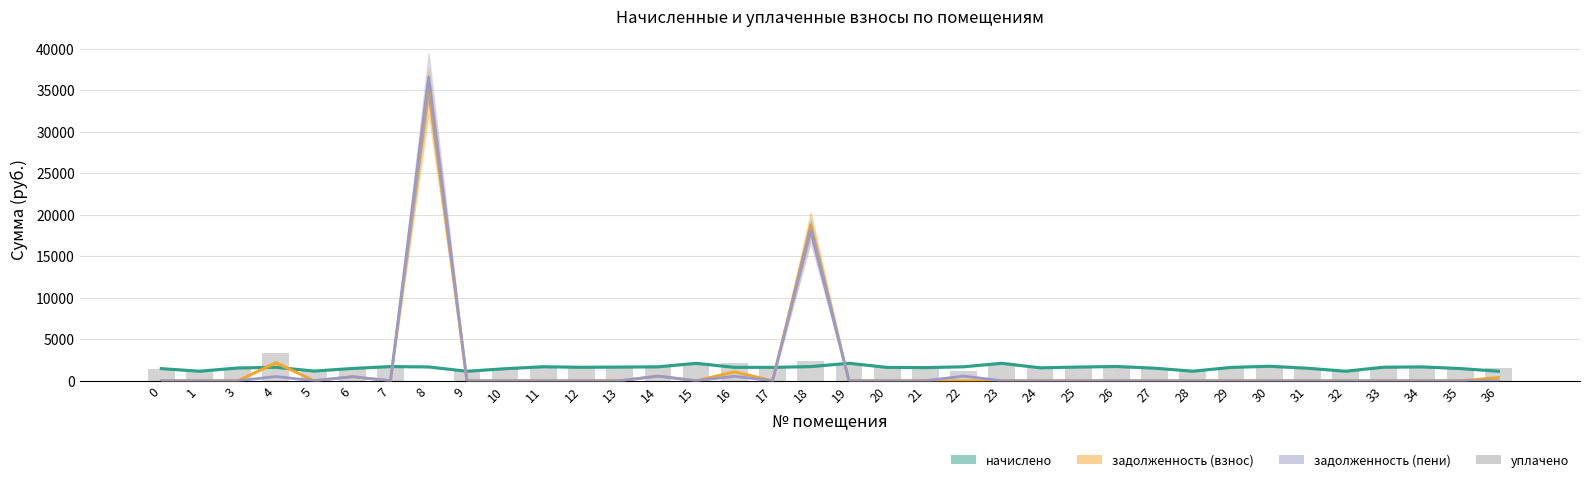

Rank the series by their maximum value, from highest to lowest.

задолженность (пени), задолженность (взнос), уплачено, начислено